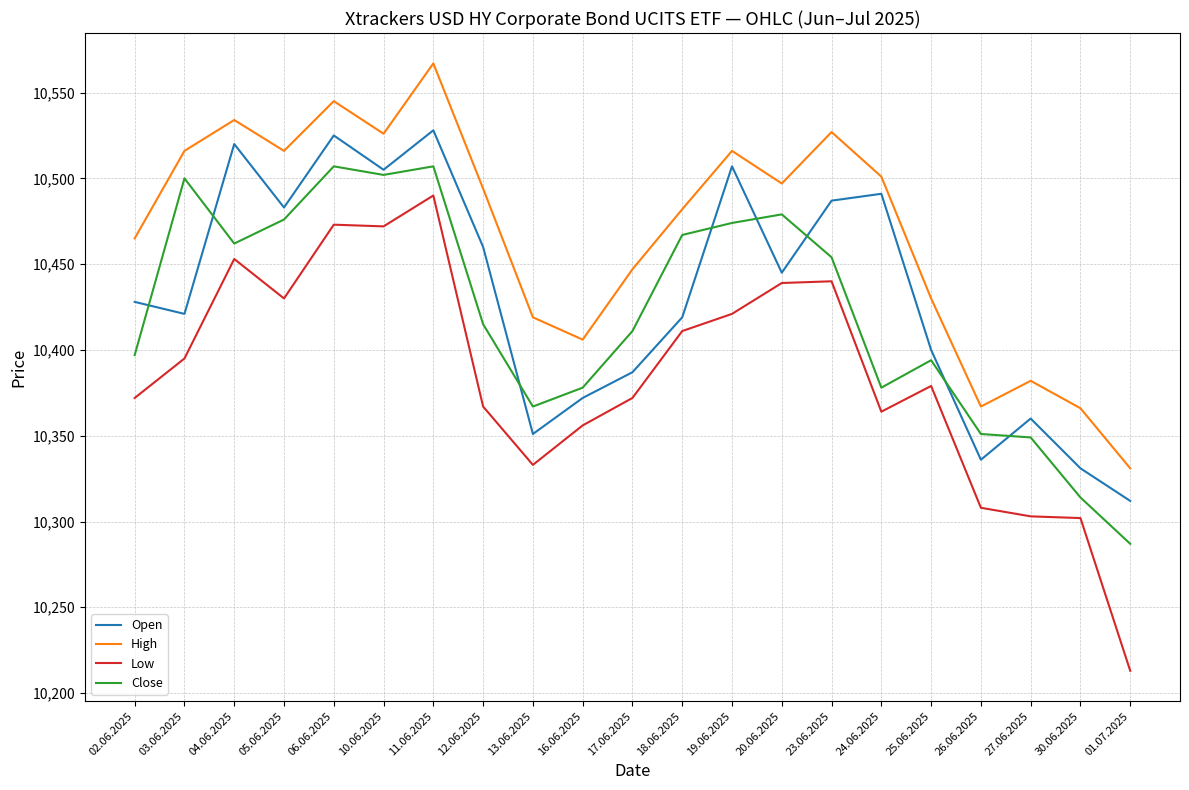

The Low series shows 10395 at 03.06.2025. True or false?

True